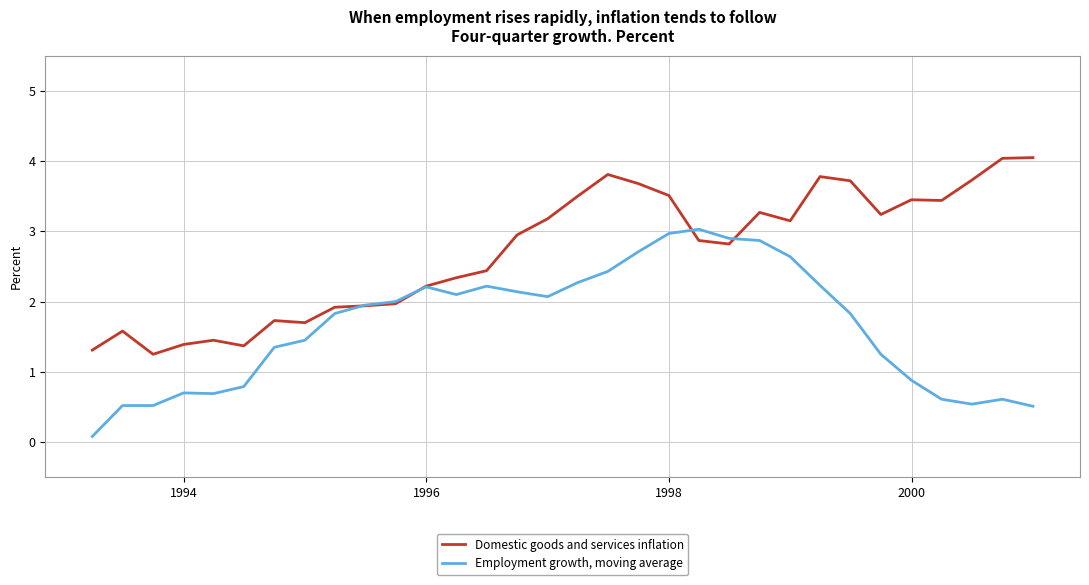

Which series has the widest spread of values?

Employment growth, moving average